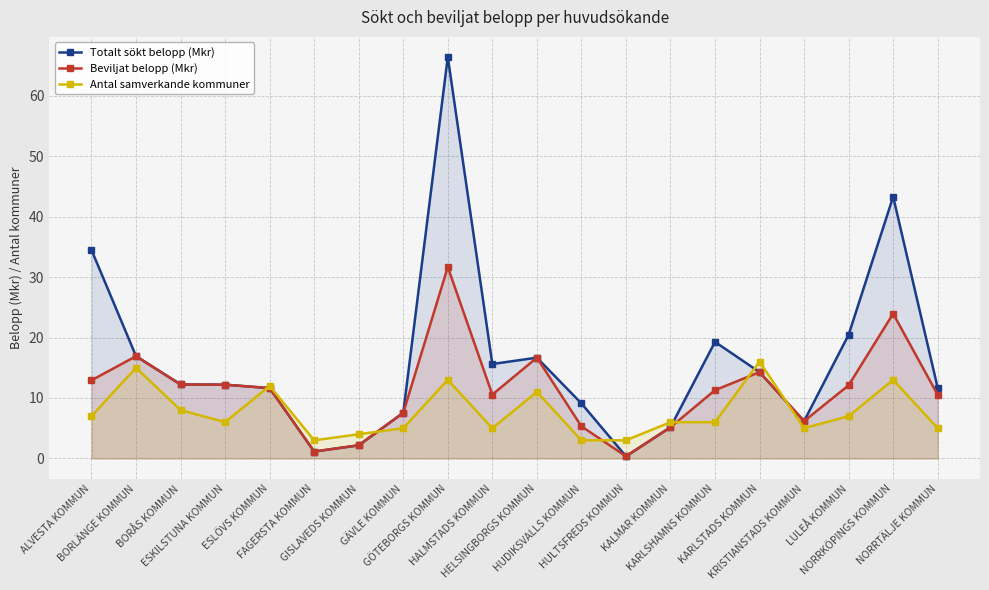

What is the sum of all Totalt sökt belopp (Mkr) values?

326.7